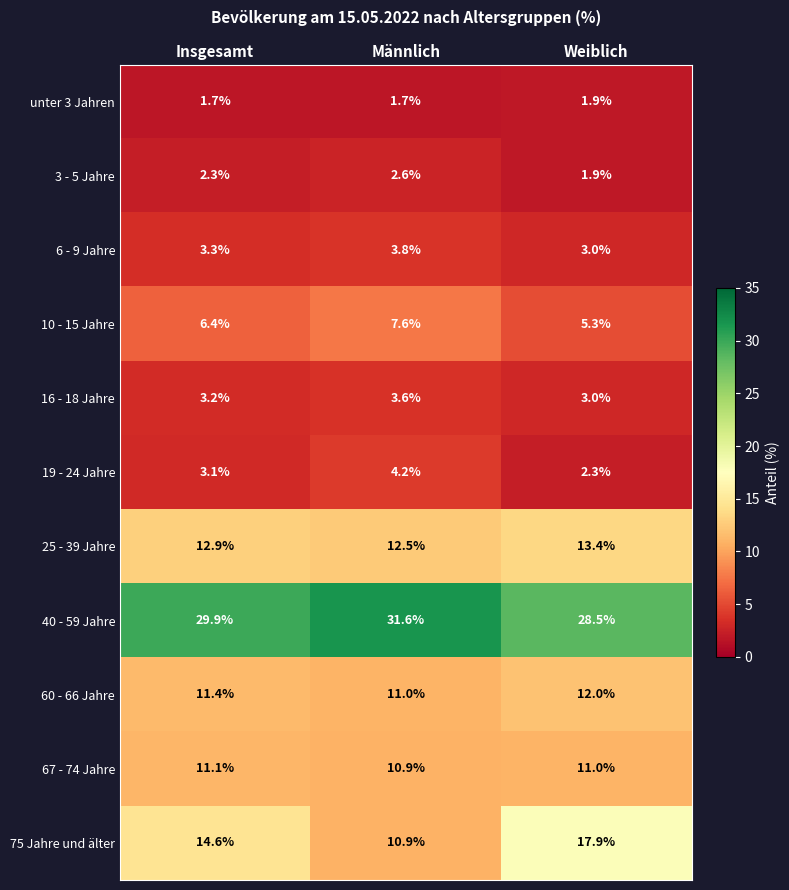

What is the average value of the 3 - 5 Jahre series?

2.3